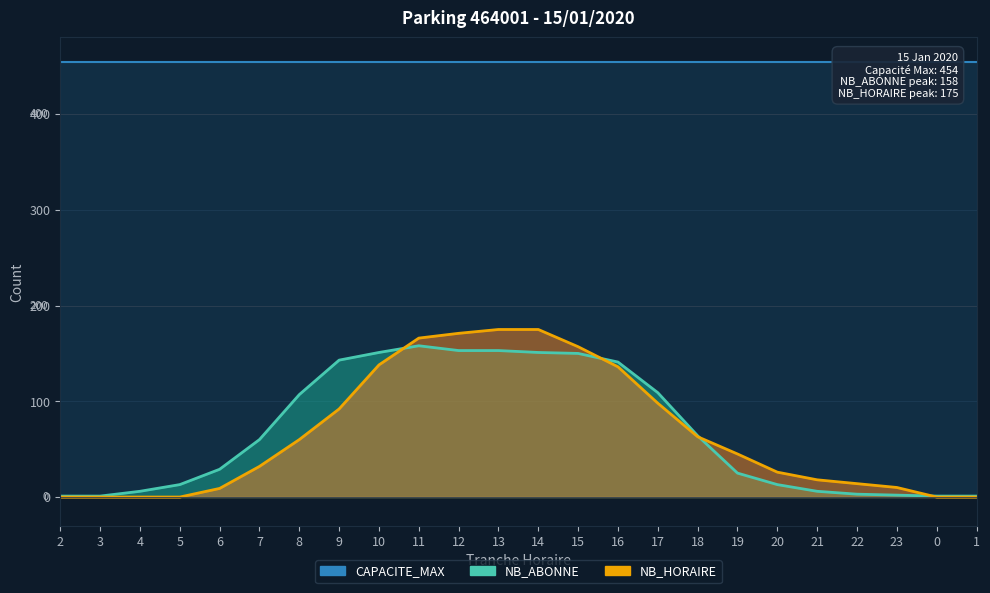

How many data points does each series have?

24